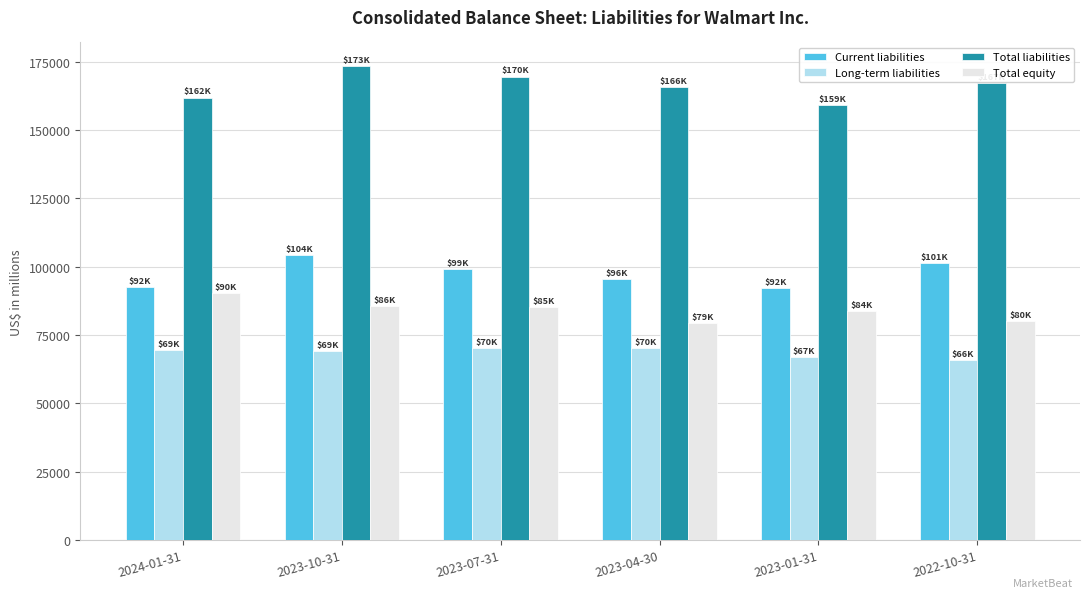

Rank the series at 2023-01-31 from lowest to highest value.

Long-term liabilities, Total equity, Current liabilities, Total liabilities